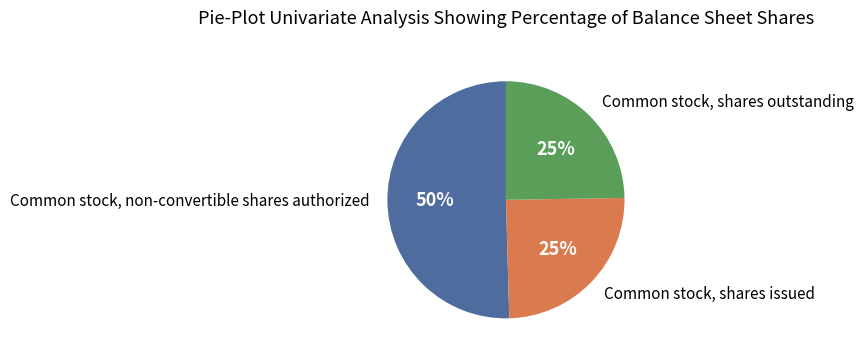

To the nearest percent, what is the average slice percentage?

33%